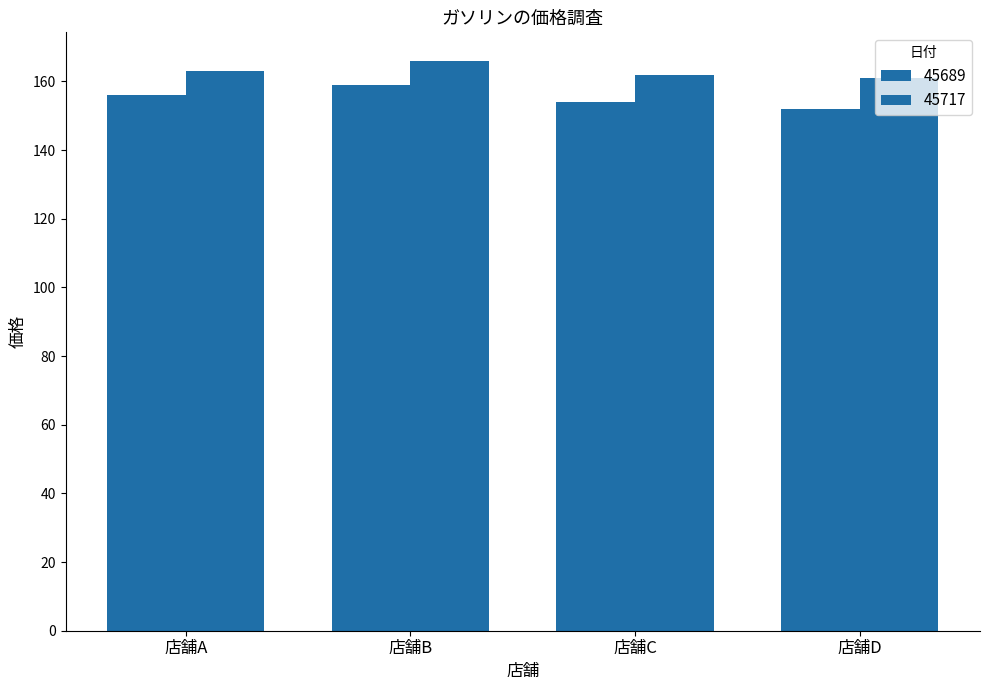

How many data points in 45689 are less than 156?

2